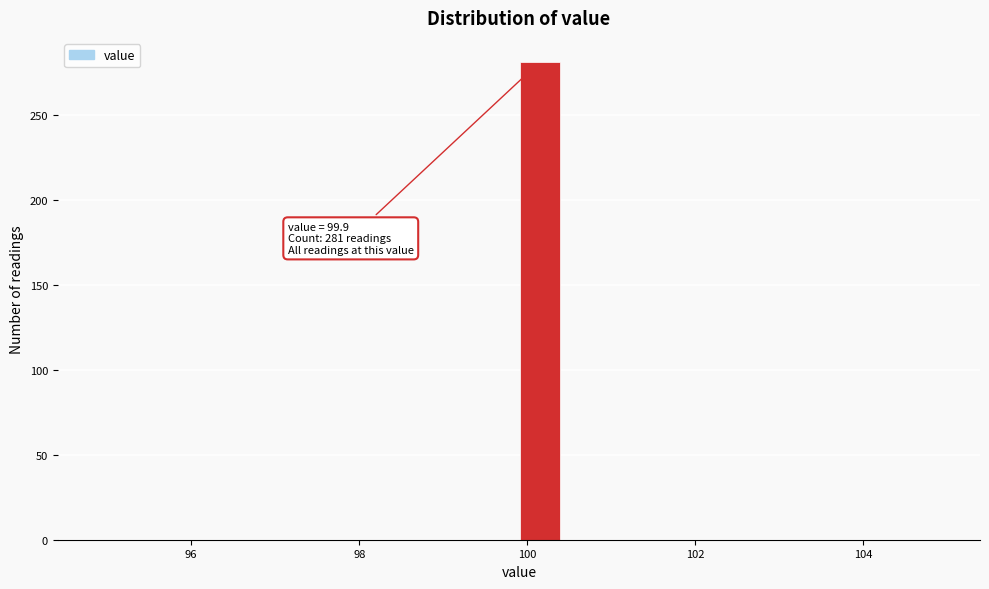

Read against the x-axis, roughly where is the centre of the tallest bar?

100.2